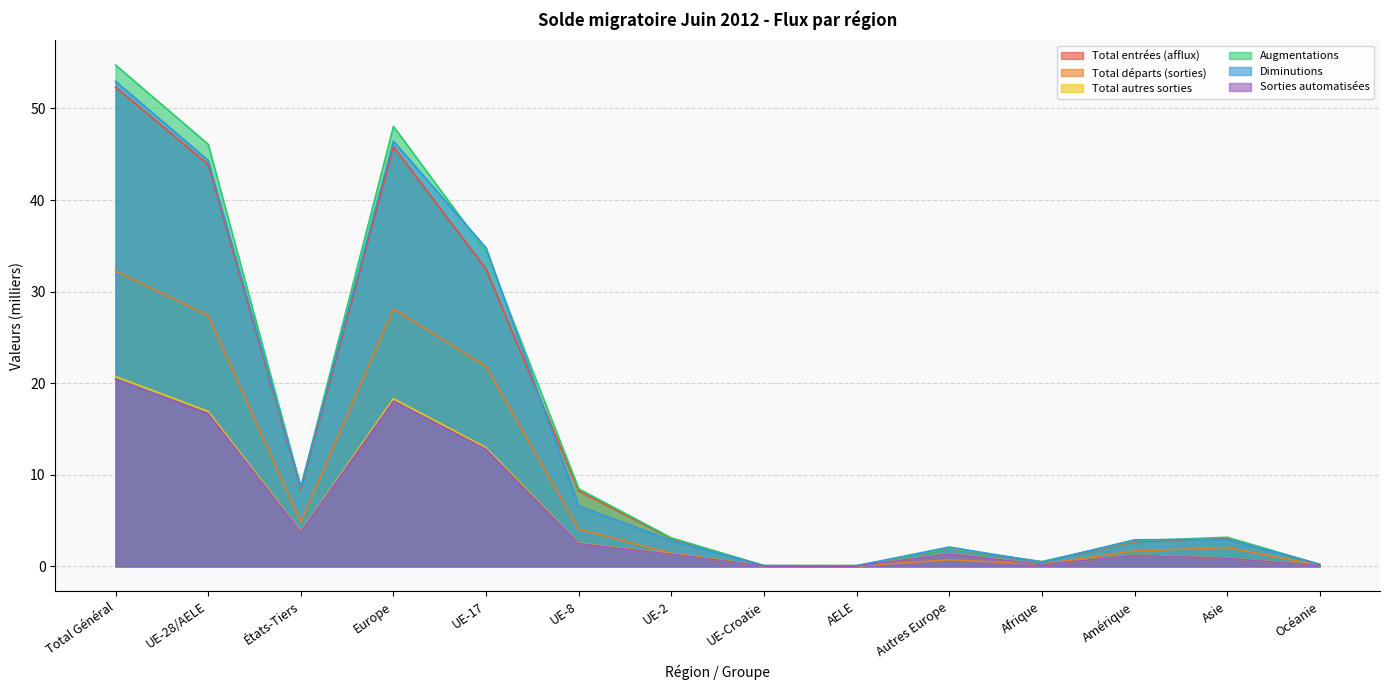

At how many categories does at least one series exceed 14?

4